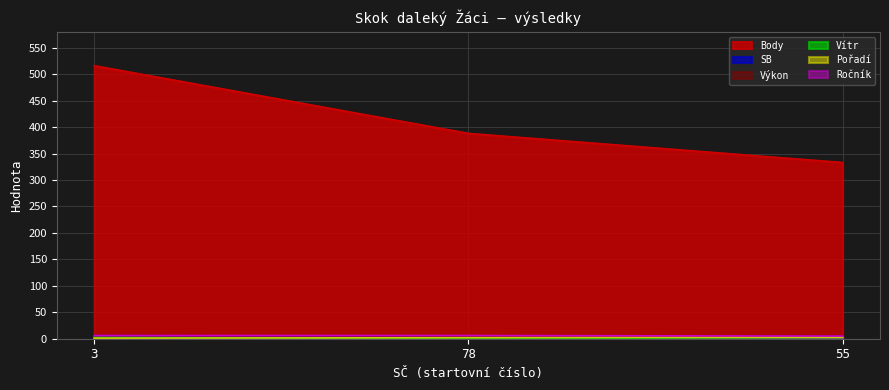

What is the average value of the Vítr series?

1.5